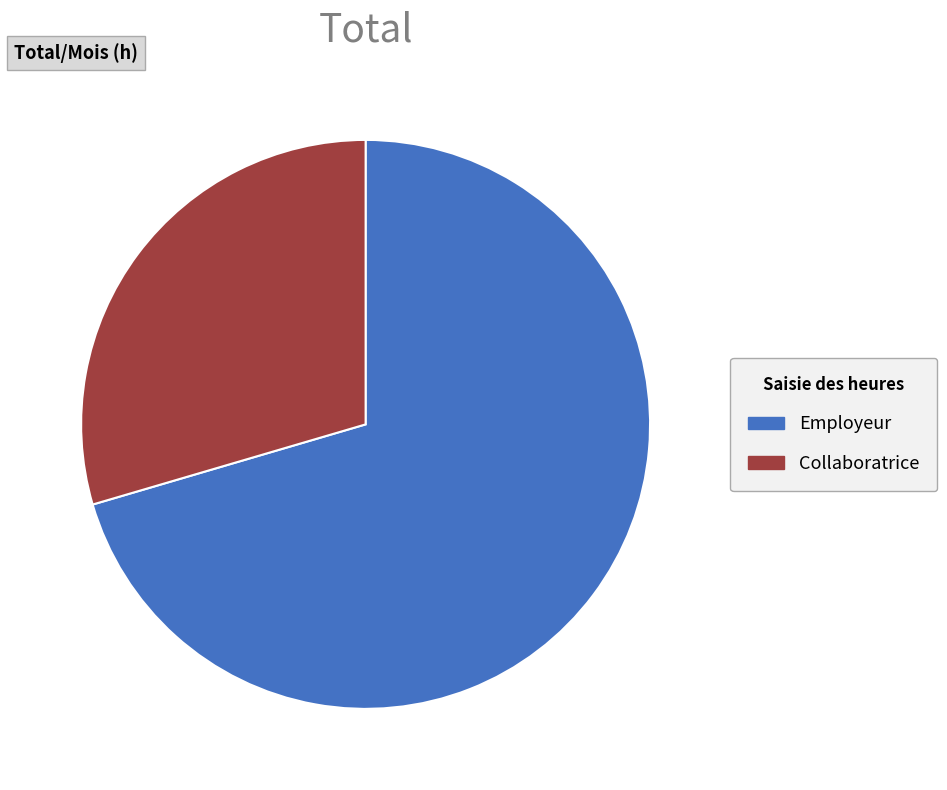

Is there any slice that represents more than half of the pie?

Yes